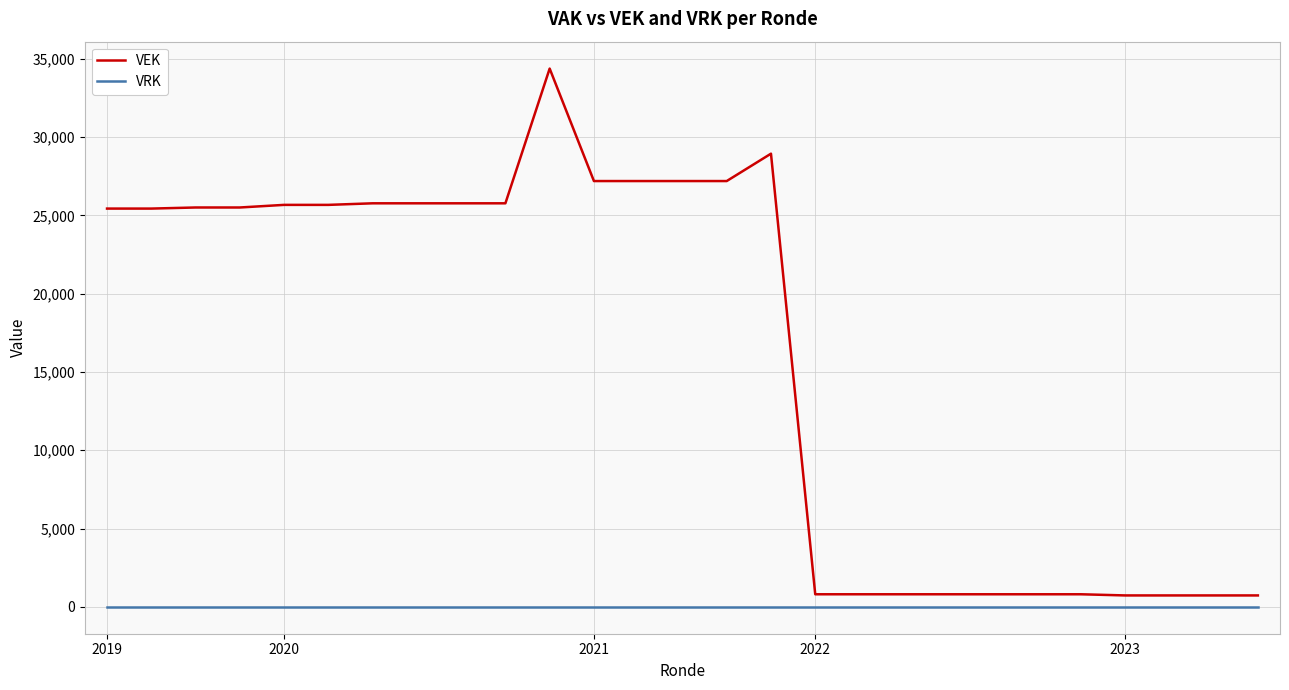

Which series has the largest range (max minus min)?

VEK